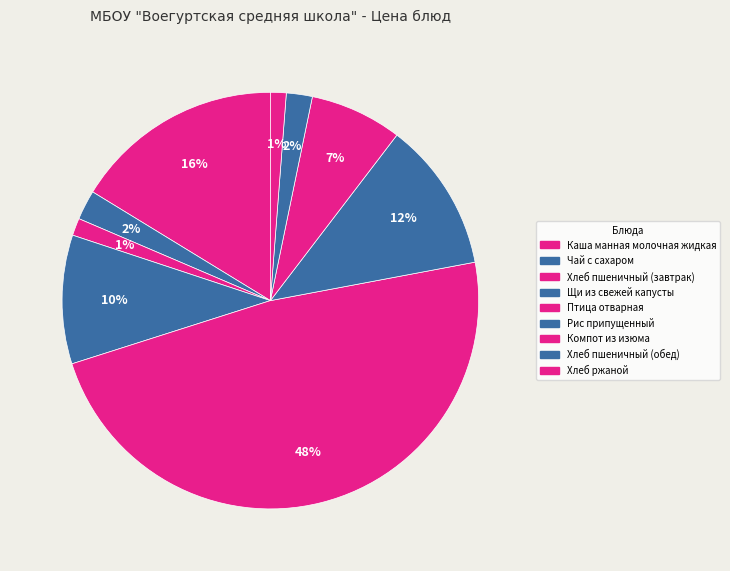

What is the largest slice in the pie chart?

Птица отварная